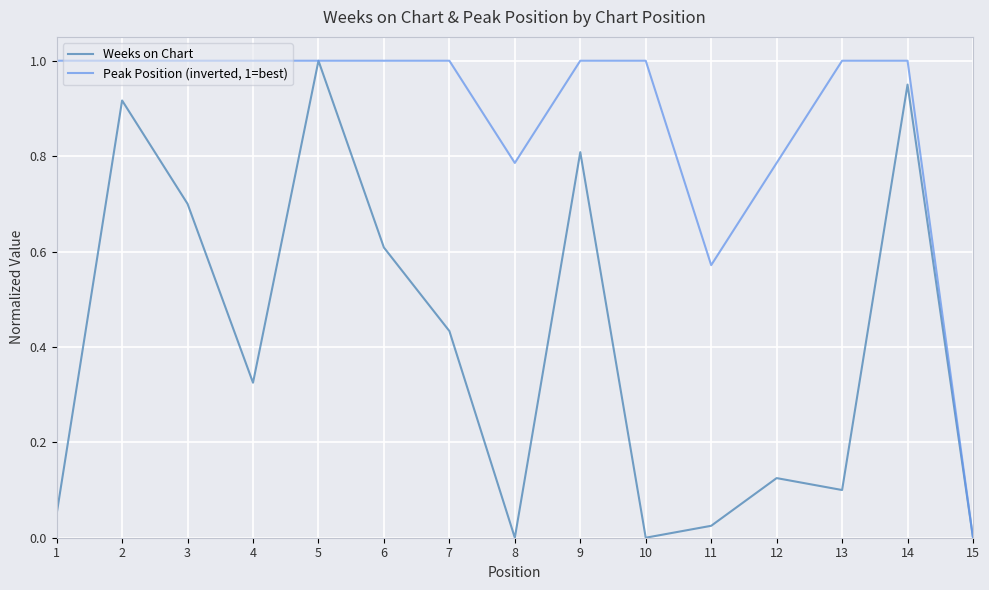

What is the spread (max minus min) of values at 4?

0.7